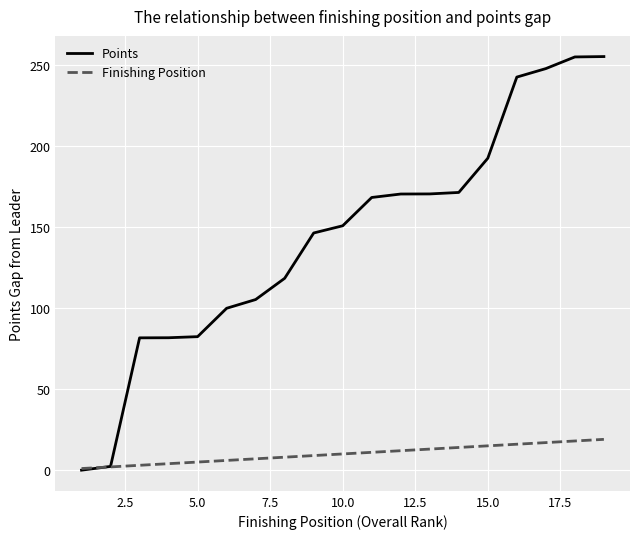

Rank the series by their maximum value, from lowest to highest.

Finishing Position, Points